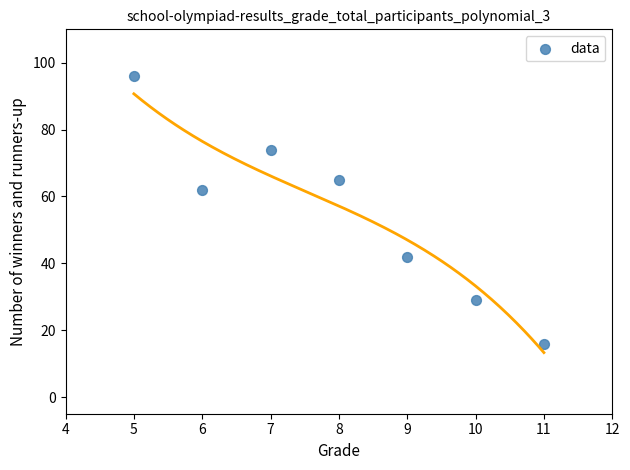

What is the range of Y values (max minus min)?

80